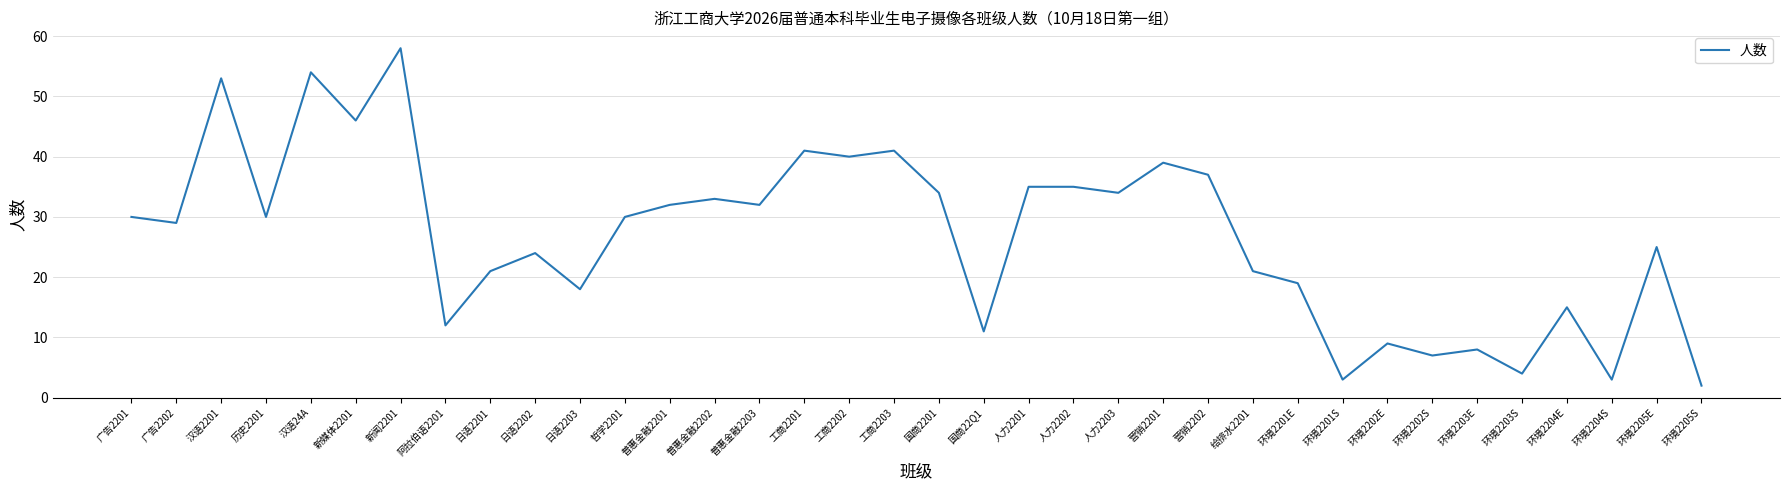

Reading right to left, what are all the values shown in this chart?

环境2205S=2	环境2205E=25	环境2204S=3	环境2204E=15	环境2203S=4	环境2203E=8	环境2202S=7	环境2202E=9	环境2201S=3	环境2201E=19	给排水2201=21	营销2202=37	营销2201=39	人力2203=34	人力2202=35	人力2201=35	国商22Q1=11	国商2201=34	工商2203=41	工商2202=40	工商2201=41	普惠金融2203=32	普惠金融2202=33	普惠金融2201=32	哲学2201=30	日语2203=18	日语2202=24	日语2201=21	阿拉伯语2201=12	新闻2201=58	新媒体2201=46	汉语24A=54	历史2201=30	汉语2201=53	广告2202=29	广告2201=30